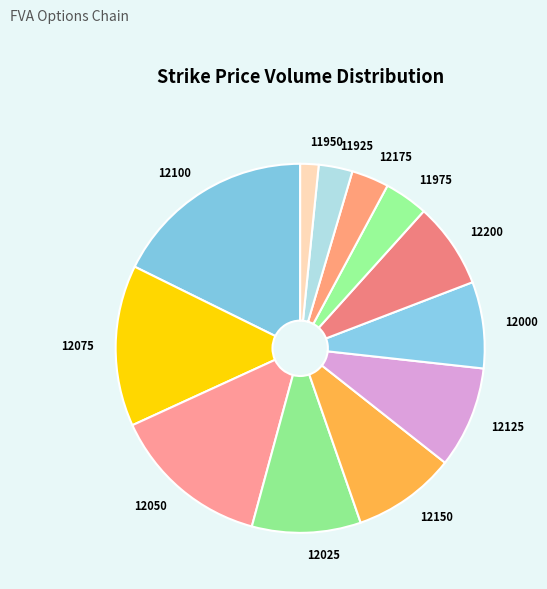

Does any single category account for the majority?

No